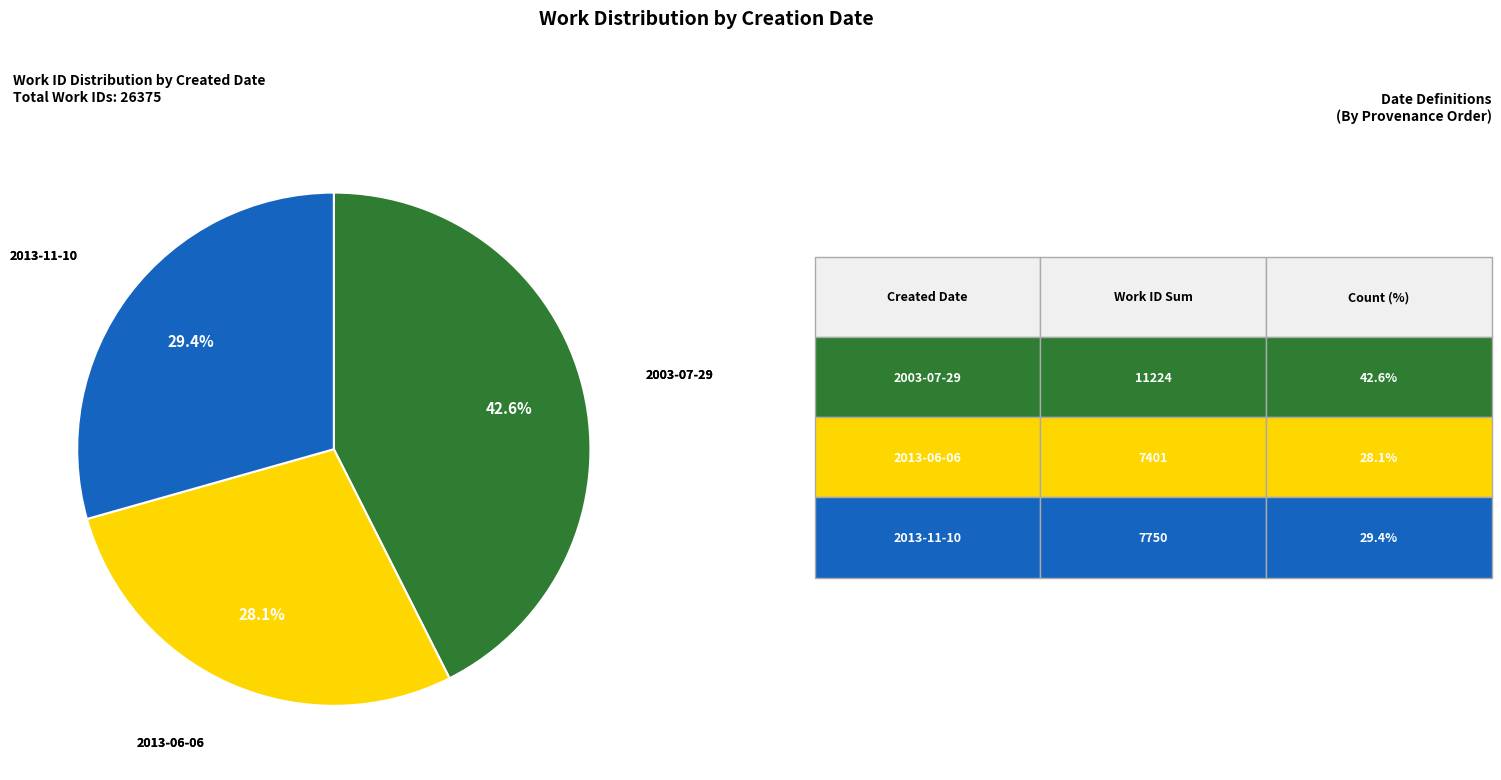

How many segments does this pie chart have?

3